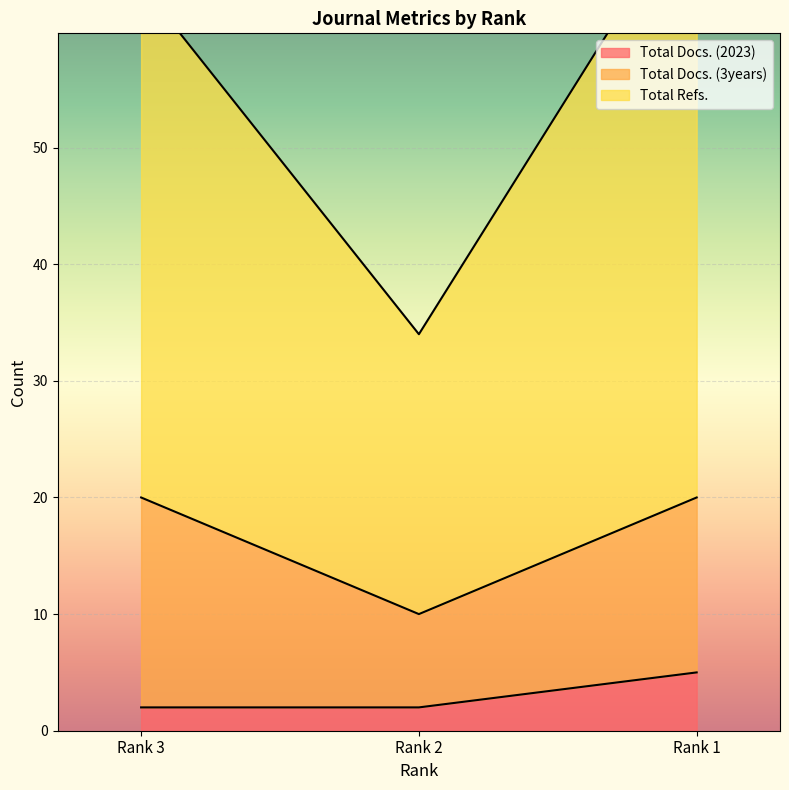

What is the highest value of the Total Docs. (2023) series?

5